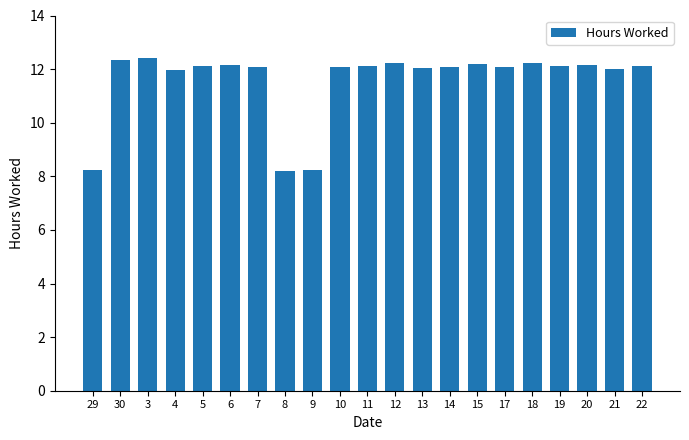

What is the ratio of the value at 7 to the value at 14?

1.0